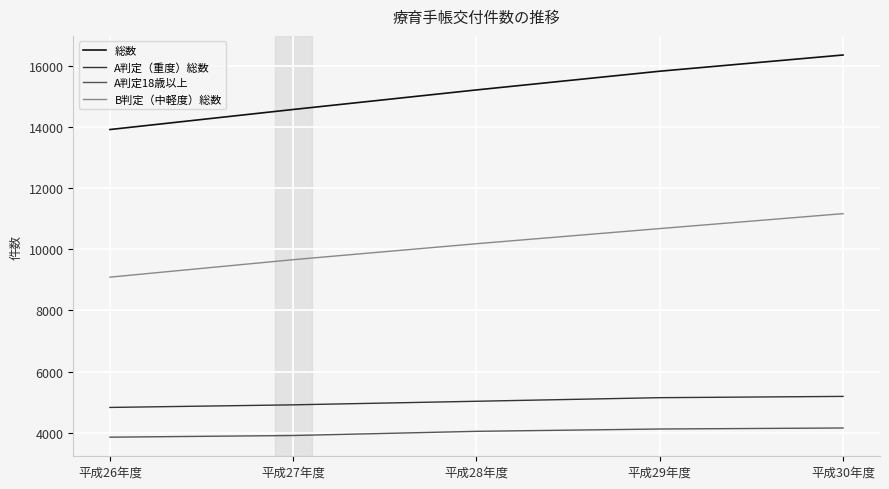

Which series has the largest total across all categories?

総数